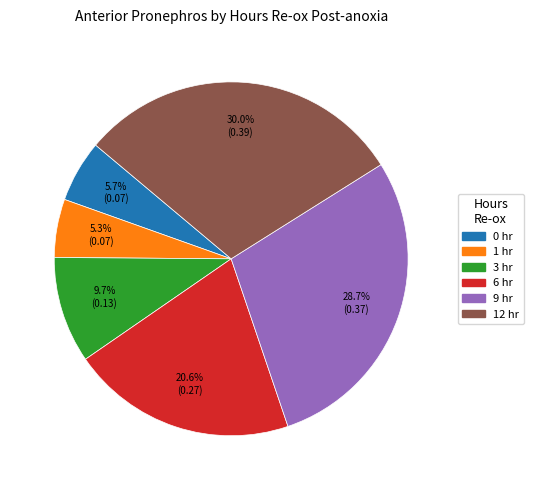

Is there a majority slice in this chart?

No